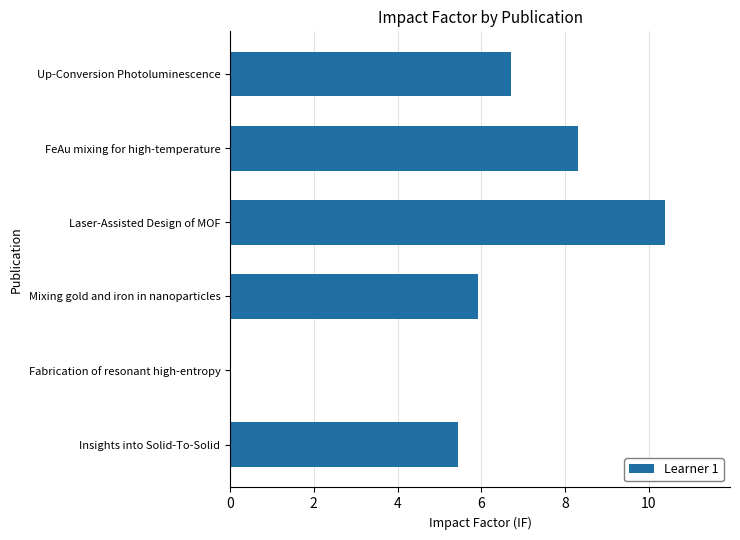

How many values are above zero?

5